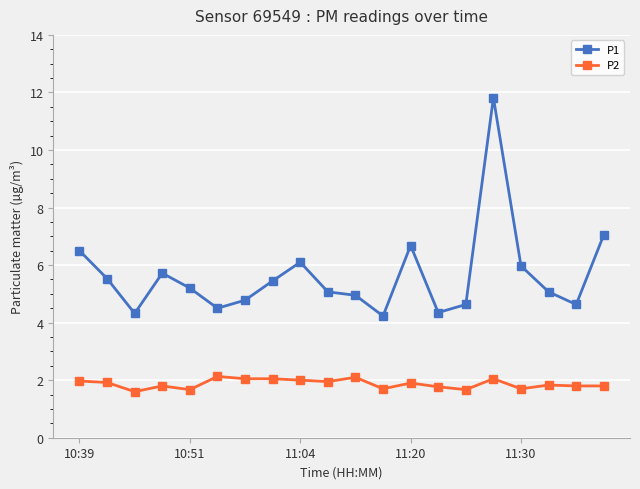

What is the value of the P1 point at the 5th from the left?

5.2